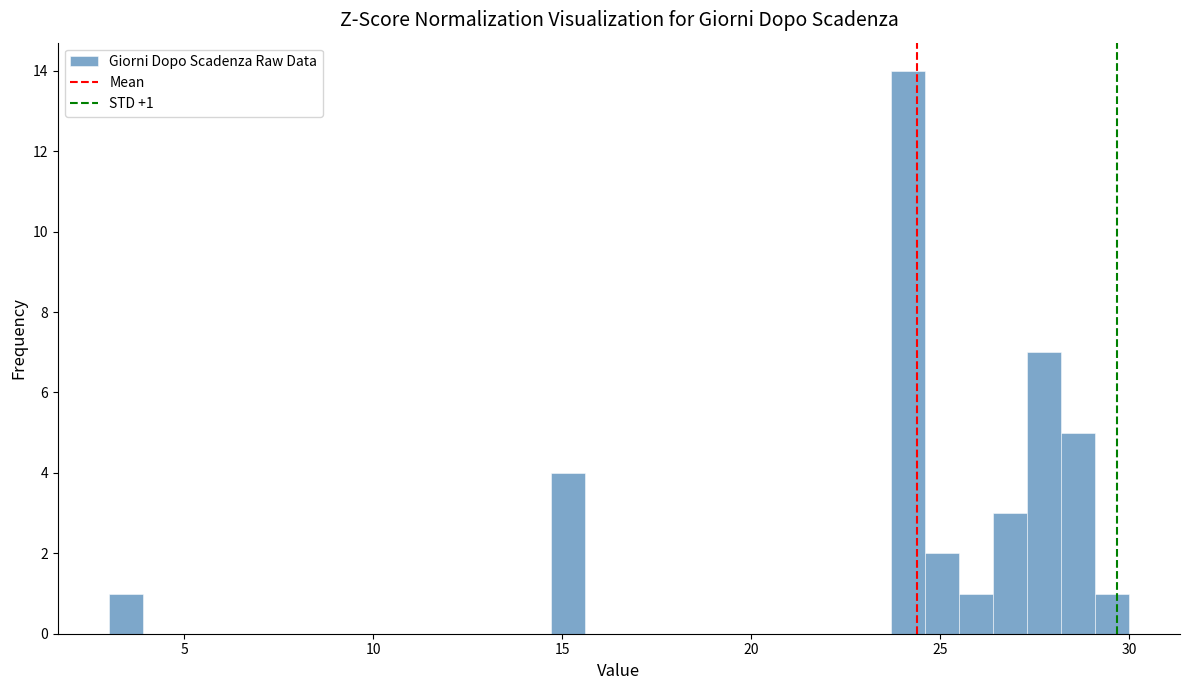

Around what value on the x-axis is the tallest bar? Give the approximate position of its centre, as read against the axis.

24.0